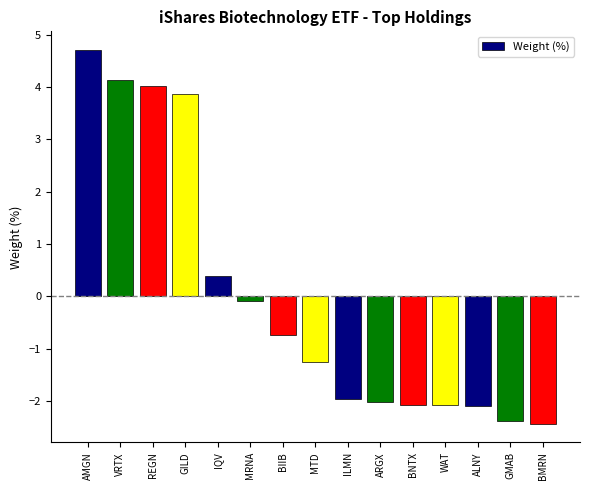

Where is the data nearest to the value 1?

IQV